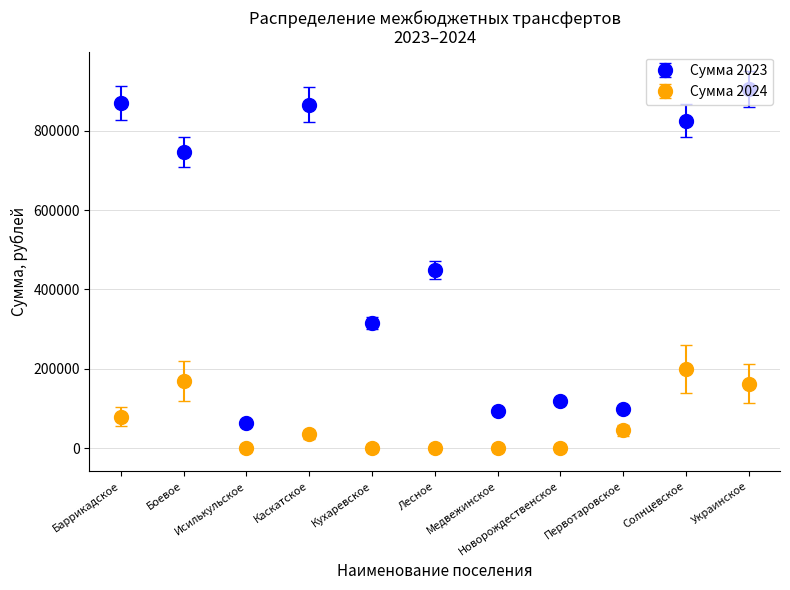

What are all the series names shown in the legend?

Сумма 2023, Сумма 2024